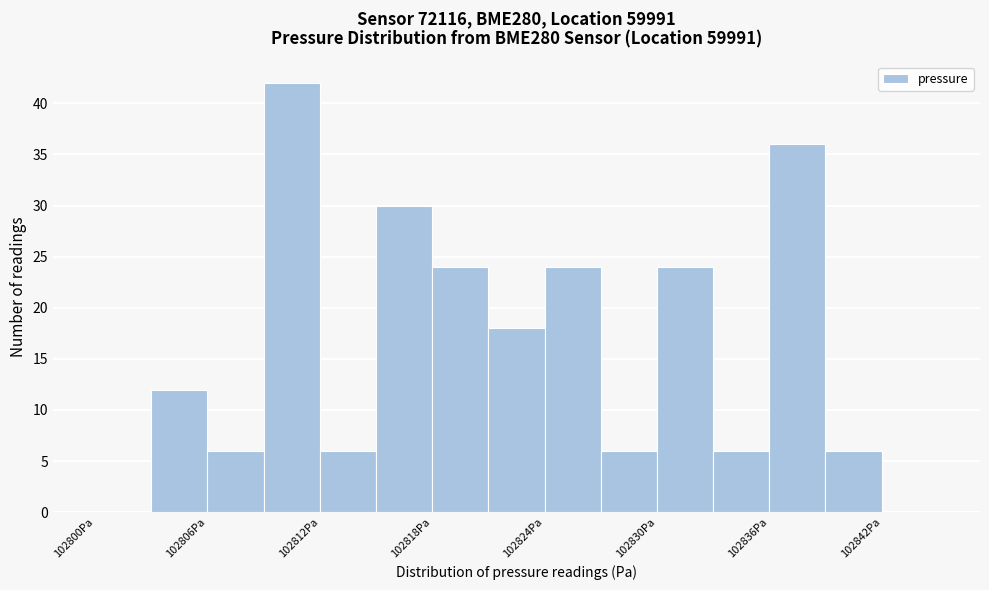

Around what value on the x-axis is the tallest bar? Give the approximate position of its centre, as read against the axis.

102811